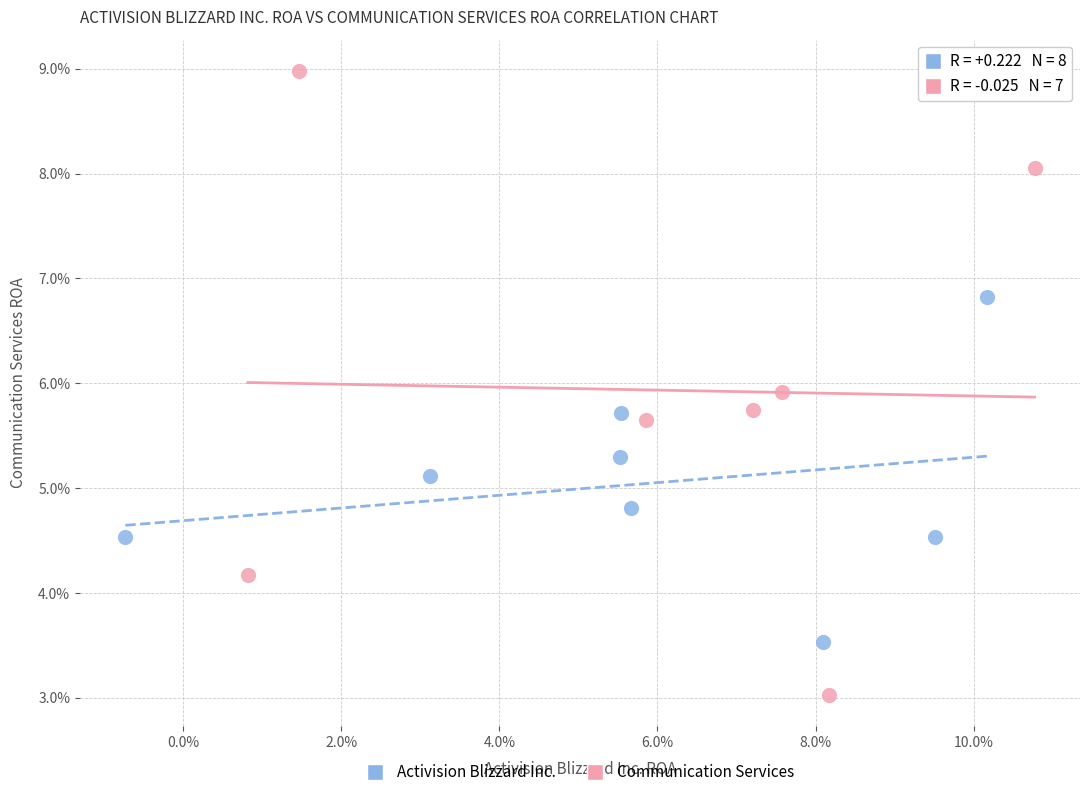

Which series has the largest Y range (max minus min)?

Communication Services